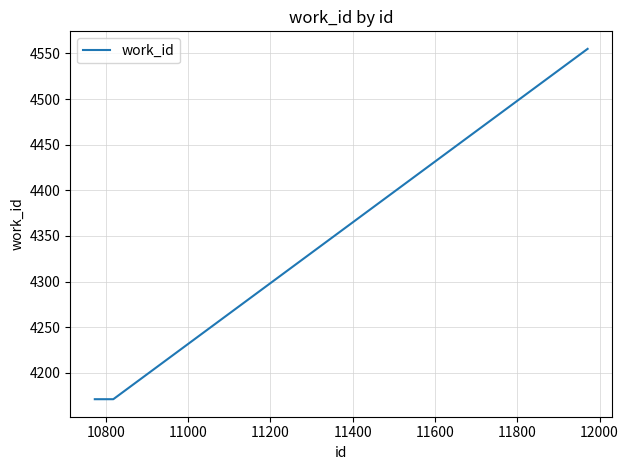

What is the difference between the maximum and second lowest values?

384